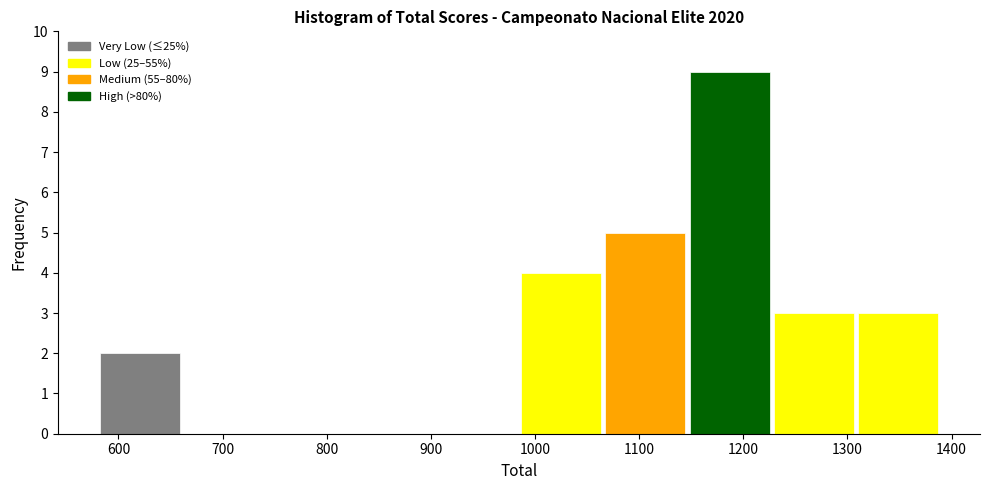

Reading left to right, transcribe this chart: for each bar, give the range it covers on the x-axis and its height. Neither the bar edges nor the heights are printed on the chart, so give them approximately, as read against the axes.

580 to 660: 2
660 to 740: 0
740 to 820: 0
820 to 900: 0
900 to 980: 0
980 to 1070: 4
1070 to 1150: 5
1150 to 1230: 9
1230 to 1310: 3
1310 to 1390: 3